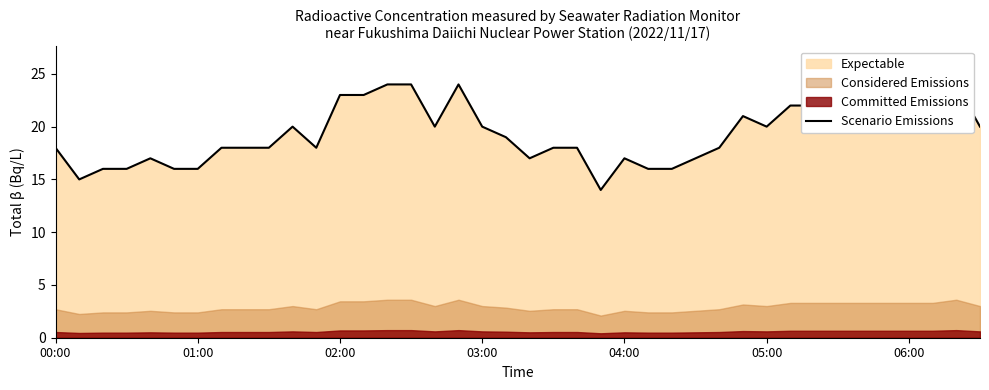

Reading left to right, transcribe all the data shown in this chart.

18	15	16	16	17	16	16	18	18	18	20	18	23	23	24	24	20	24	20	19	17	18	18	14	17	16	16	17	18	21	20	22	22	22	22	22	22	22	24	20